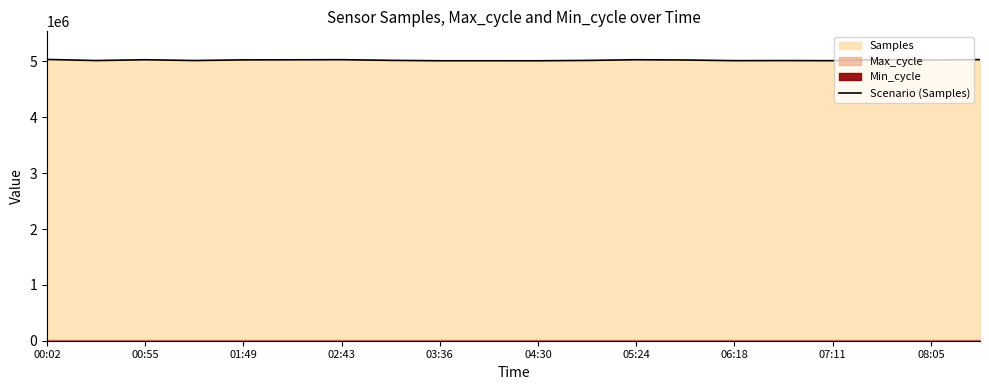

The value of Scenario (Samples) at 05:24 is 5031124. True or false?

True